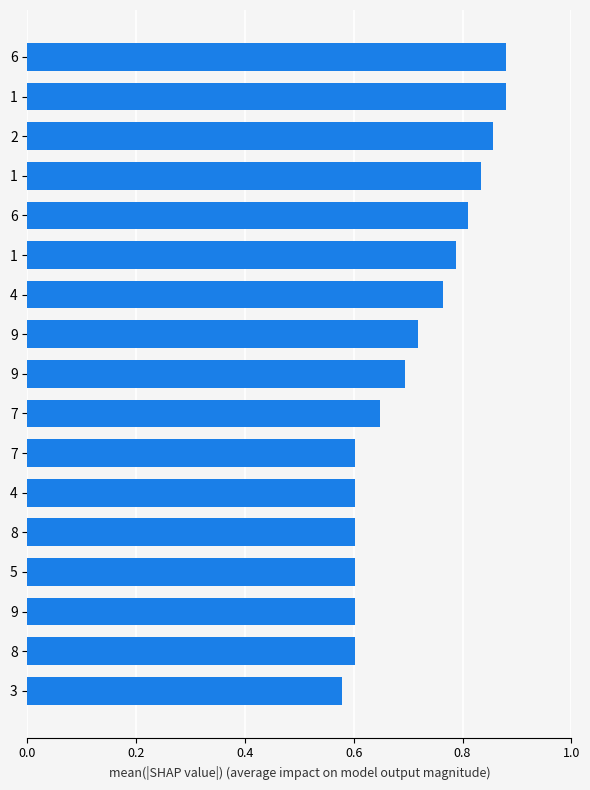

What is the minimum value shown in the chart?

0.6